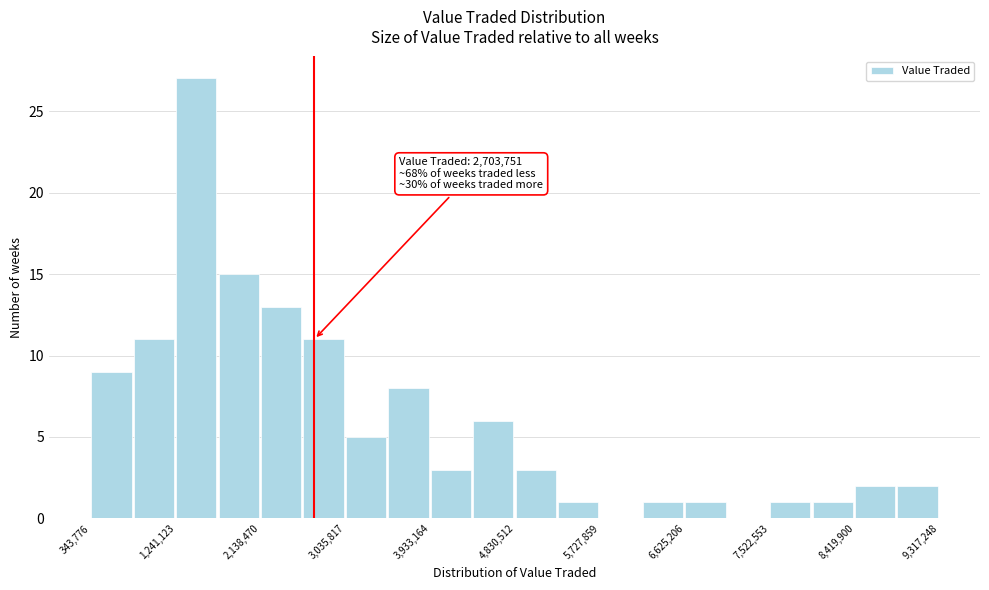

Which range on the x-axis has the tallest bar?

1200000 to 1700000